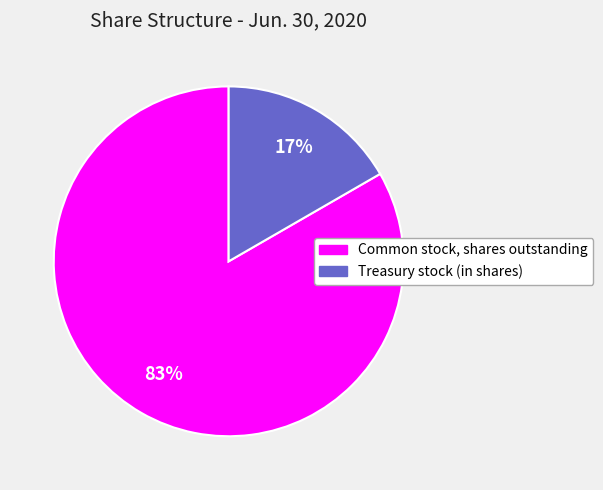

To the nearest percent, what is the average slice percentage?

50%